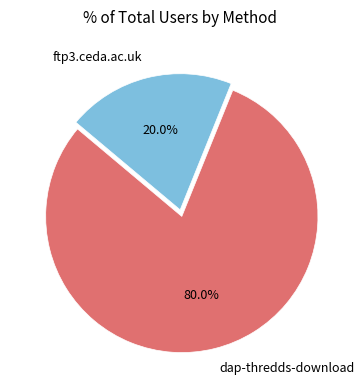

What percentage is NOT represented by ftp3.ceda.ac.uk?

80.0%